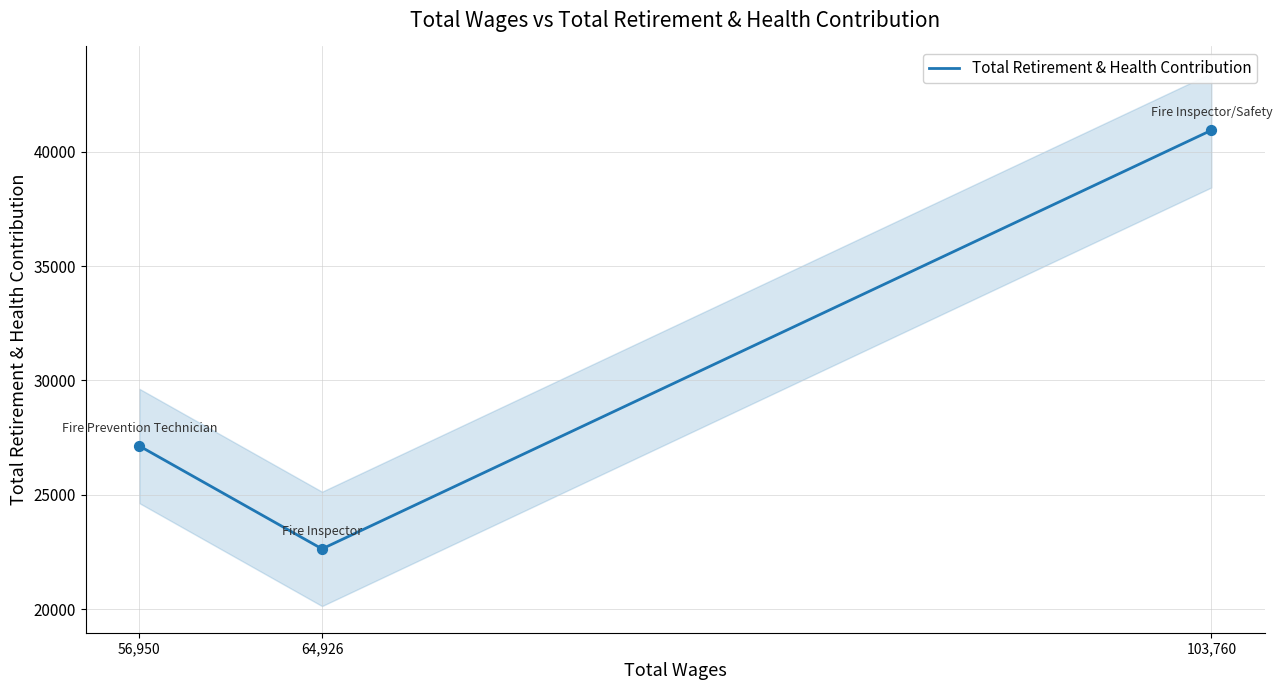

Between 64,926 and 103,760, which is larger?

103,760